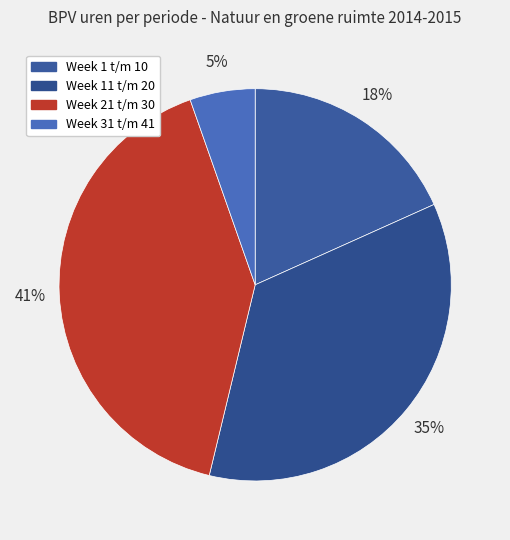

What is the ratio of the value at Week 11 t/m 20 to the value at Week 31 t/m 41?

6.6